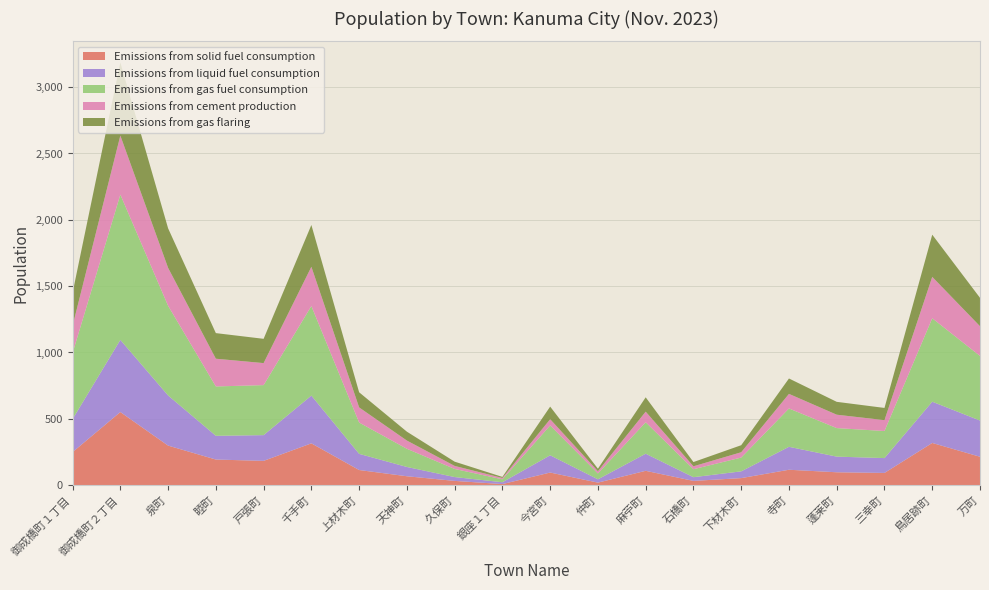

Reading left to right, list all the values displayed in this chart.

Emissions from solid fuel consumption: 御成橋町１丁目=249	御成橋町２丁目=551	泉町=298	睦町=193	戸張町=183	千手町=315	上材木町=114	天神町=67	久保町=32	銀座１丁目=8	今宮町=95	仲町=19	麻苧町=108	石橋町=32	下材木町=53	寺町=116	蓬莱町=97	三幸町=92	鳥居跡町=318	万町=214
Emissions from liquid fuel consumption: 御成橋町１丁目=249	御成橋町２丁目=544	泉町=378	睦町=179	戸張町=194	千手町=360	上材木町=122	天神町=70	久保町=29	銀座１丁目=14	今宮町=130	仲町=25	麻苧町=129	石橋町=28	下材木町=51	寺町=173	蓬莱町=118	三幸町=112	鳥居跡町=311	万町=273
Emissions from gas fuel consumption: 御成橋町１丁目=498	御成橋町２丁目=1095	泉町=676	睦町=372	戸張町=377	千手町=675	上材木町=236	天神町=137	久保町=61	銀座１丁目=22	今宮町=225	仲町=44	麻苧町=237	石橋町=60	下材木町=104	寺町=289	蓬莱町=215	三幸町=204	鳥居跡町=629	万町=487
Emissions from cement production: 御成橋町１丁目=205	御成橋町２丁目=445	泉町=286	睦町=209	戸張町=166	千手町=296	上材木町=114	天神町=62	久保町=23	銀座１丁目=10	今宮町=47	仲町=17	麻苧町=80	石橋町=22	下材木町=40	寺町=110	蓬莱町=101	三幸町=82	鳥居跡町=312	万町=224
Emissions from gas flaring: 御成橋町１丁目=249	御成橋町２丁目=551	泉町=298	睦町=193	戸張町=183	千手町=315	上材木町=114	天神町=67	久保町=32	銀座１丁目=8	今宮町=95	仲町=19	麻苧町=108	石橋町=32	下材木町=53	寺町=116	蓬莱町=97	三幸町=92	鳥居跡町=318	万町=214